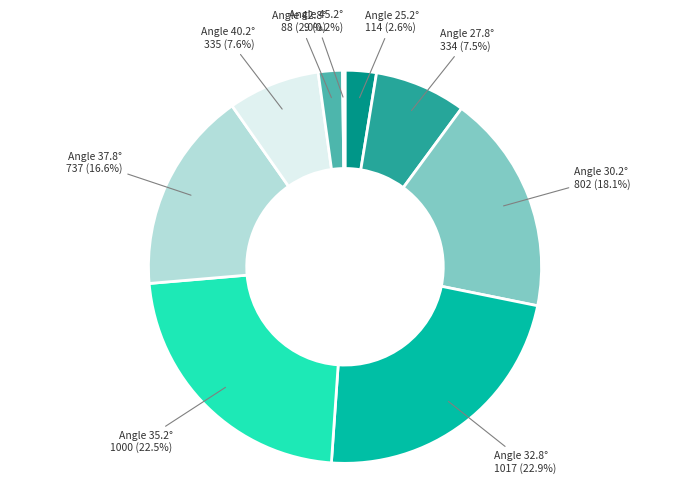

Rank the categories by value from highest to lowest.

32.8, 35.2, 30.2, 37.8, 40.2, 27.8, 25.2, 42.8, 45.2